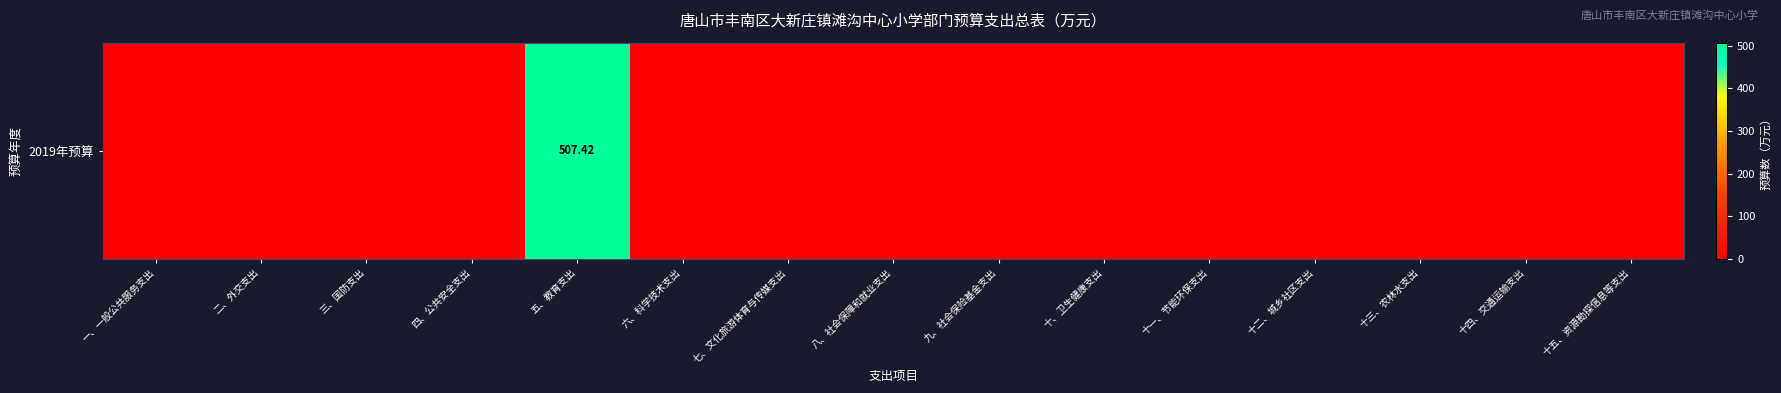

The value at 十四、交通运输支出 is -212.0. True or false?

False